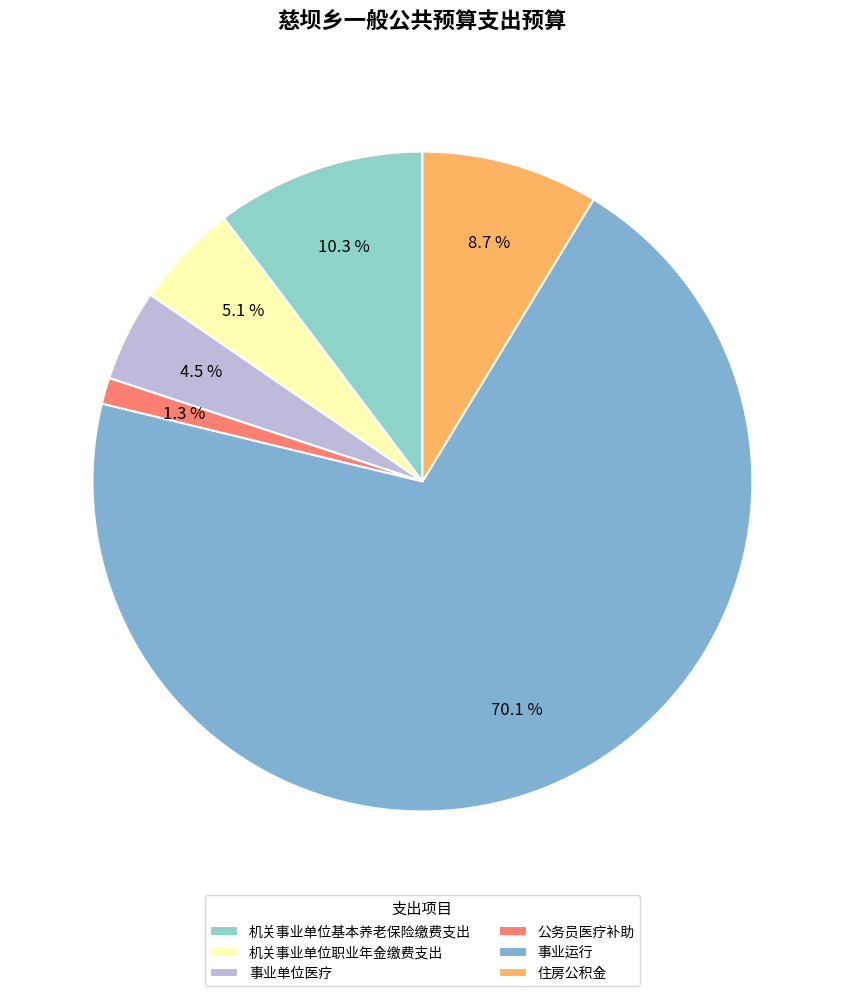

Count the number of slices in the pie.

6